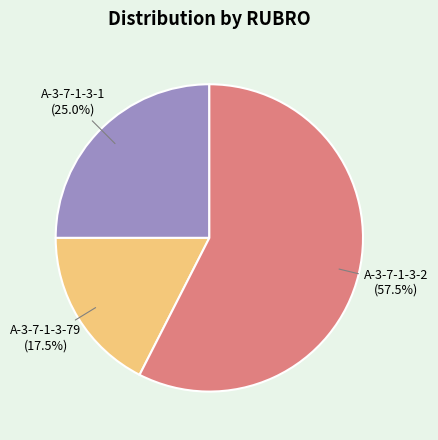

What is the largest slice in the pie chart?

A-3-7-1-3-2